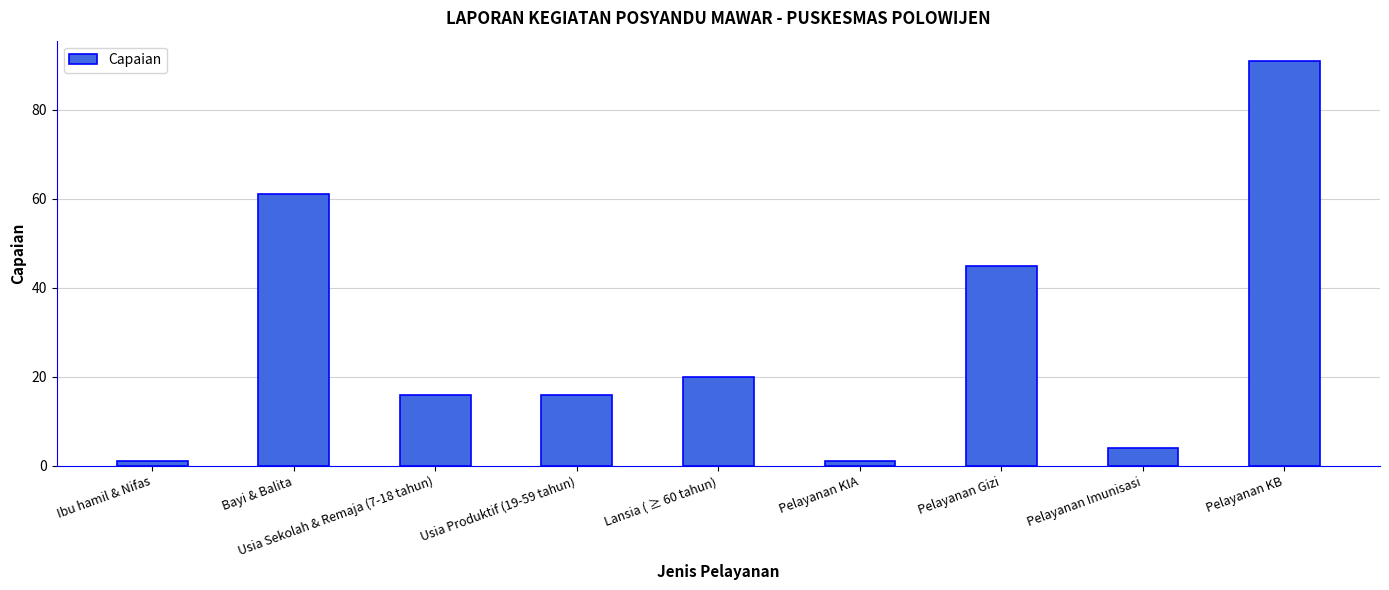

Reading left to right, what are all the values shown in this chart?

1	61	16	16	20	1	45	4	91